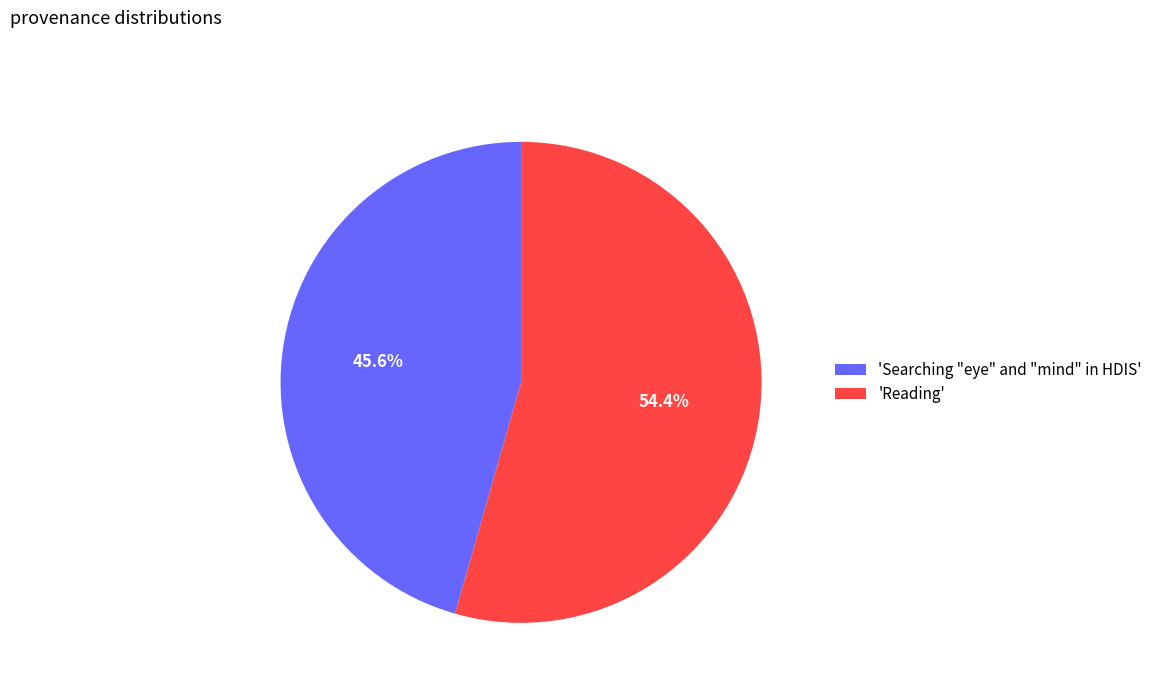

Which has a higher value, 'Reading' or 'Searching "eye" and "mind" in HDIS'?

'Reading'